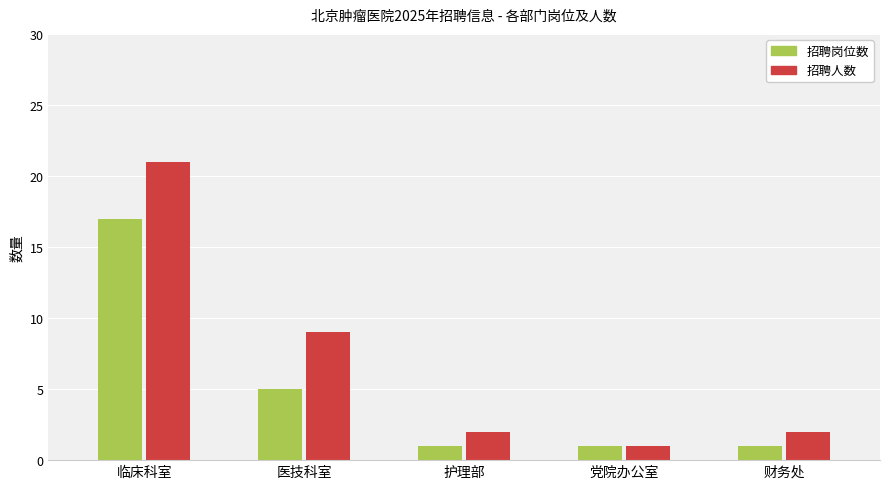

What position from the left is 护理部?

3